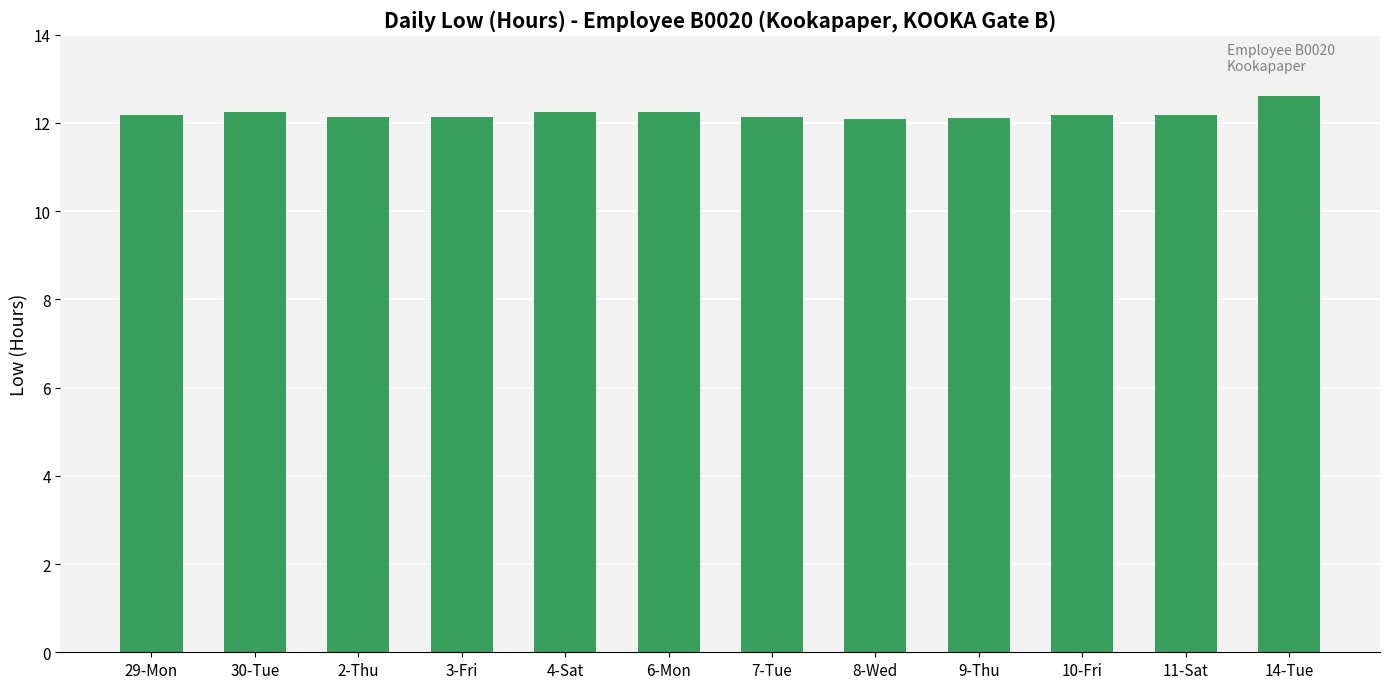

The chart shows a value of 7.4 at 8-Wed. True or false?

False